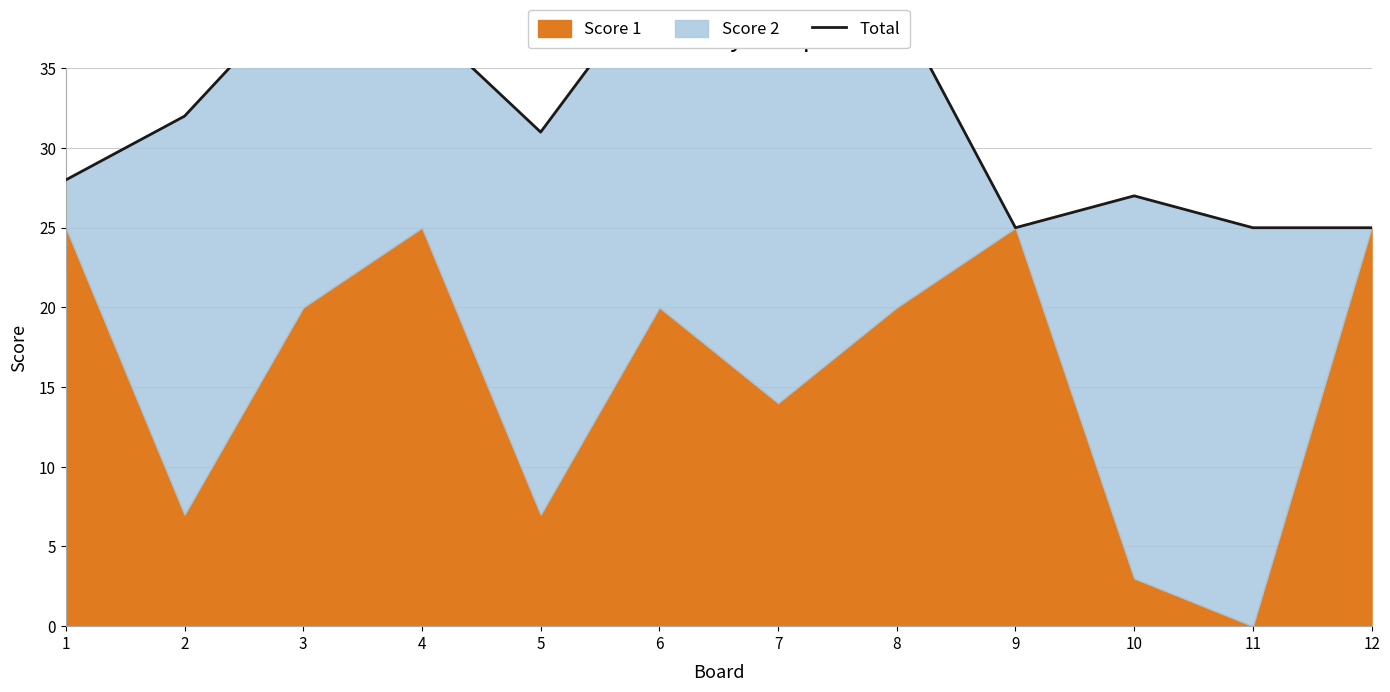

Reading left to right, list all the values displayed in this chart.

28	32	40	38	31	41	39	39	25	27	25	25